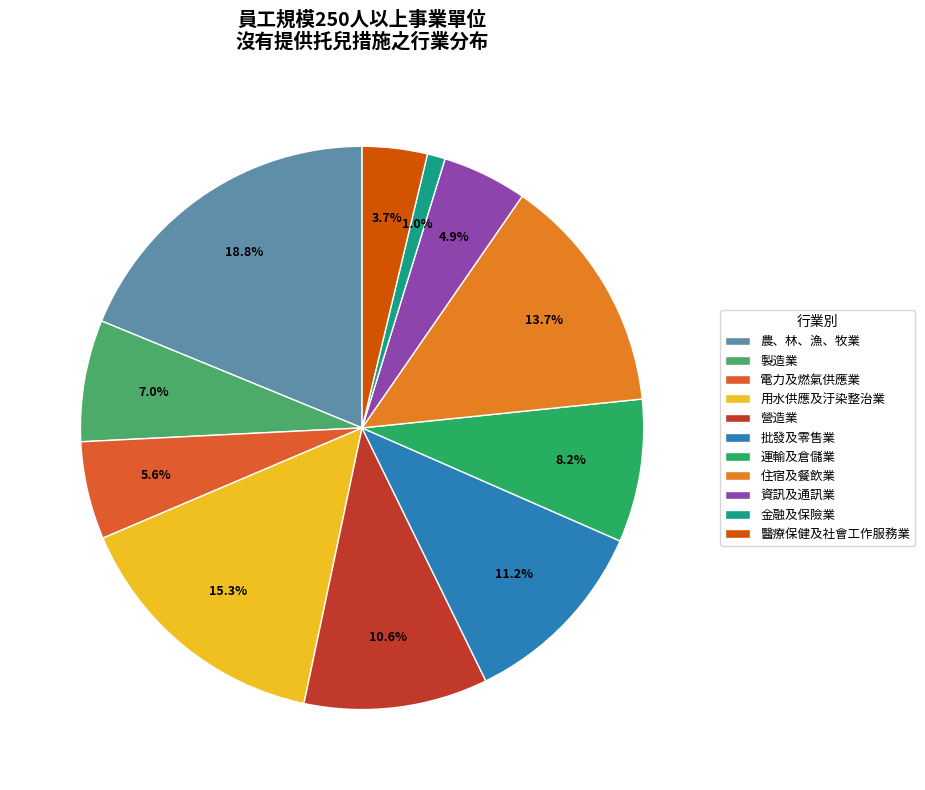

Which has a higher value, 批發及零售業 or 電力及燃氣供應業?

批發及零售業